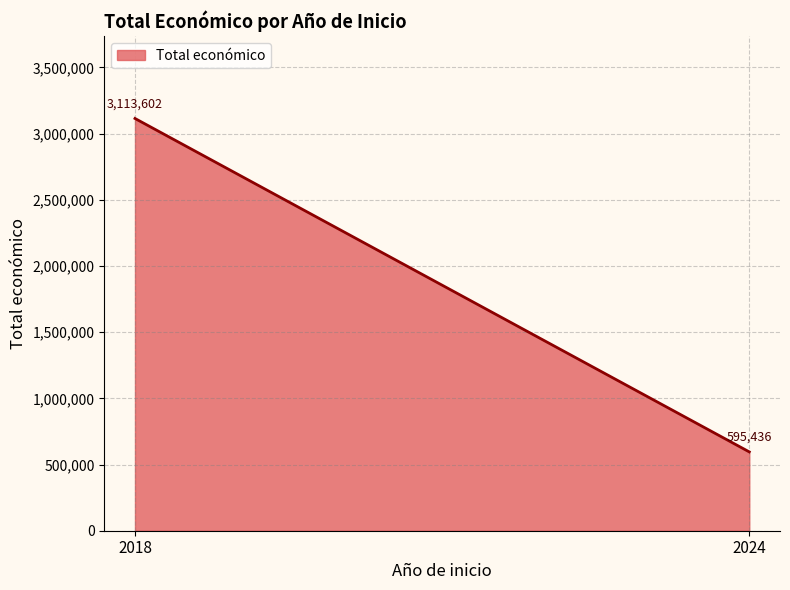

Where is the data nearest to the value 1556801?

2024